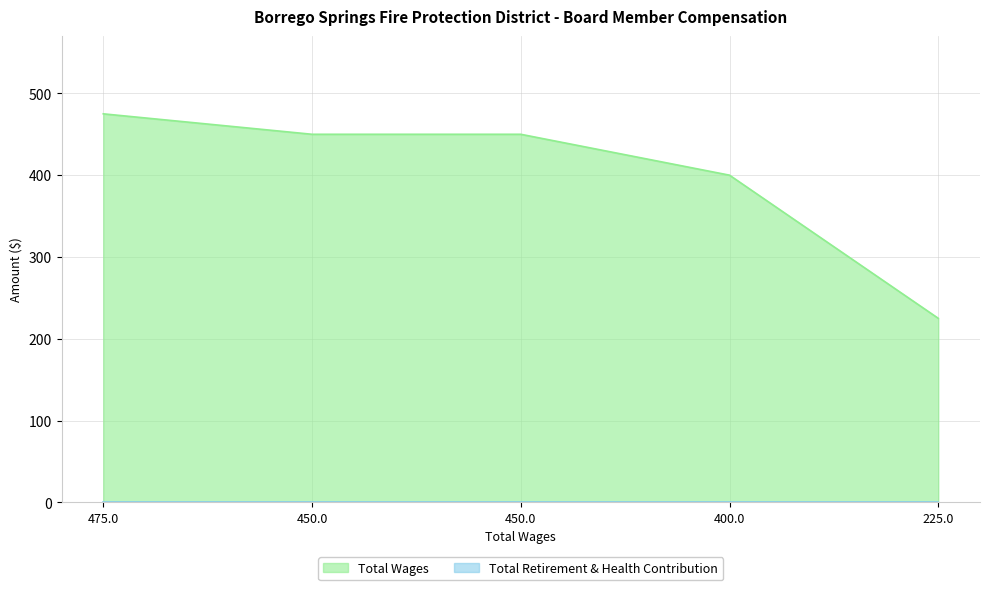

Which category has the highest value across all series?

475.0